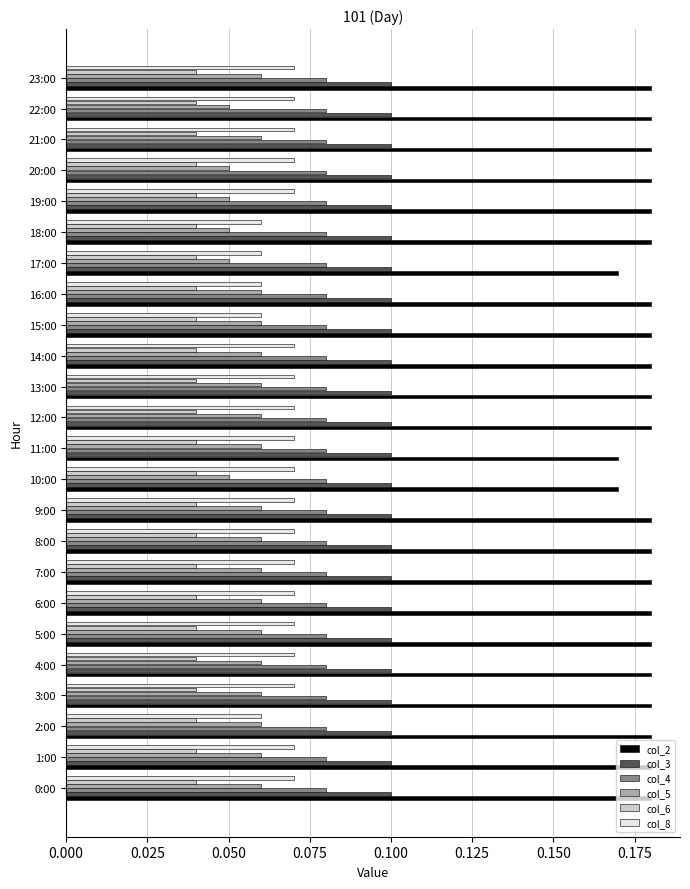

Which series has the largest range (max minus min)?

col_8